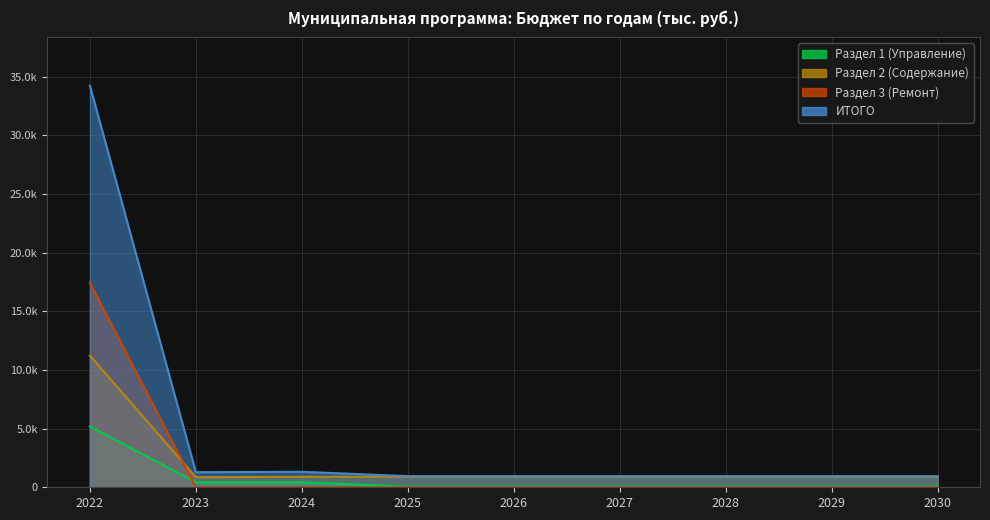

What is the value of the Раздел 1 (Управление) point at the 7th from the left?

54.1